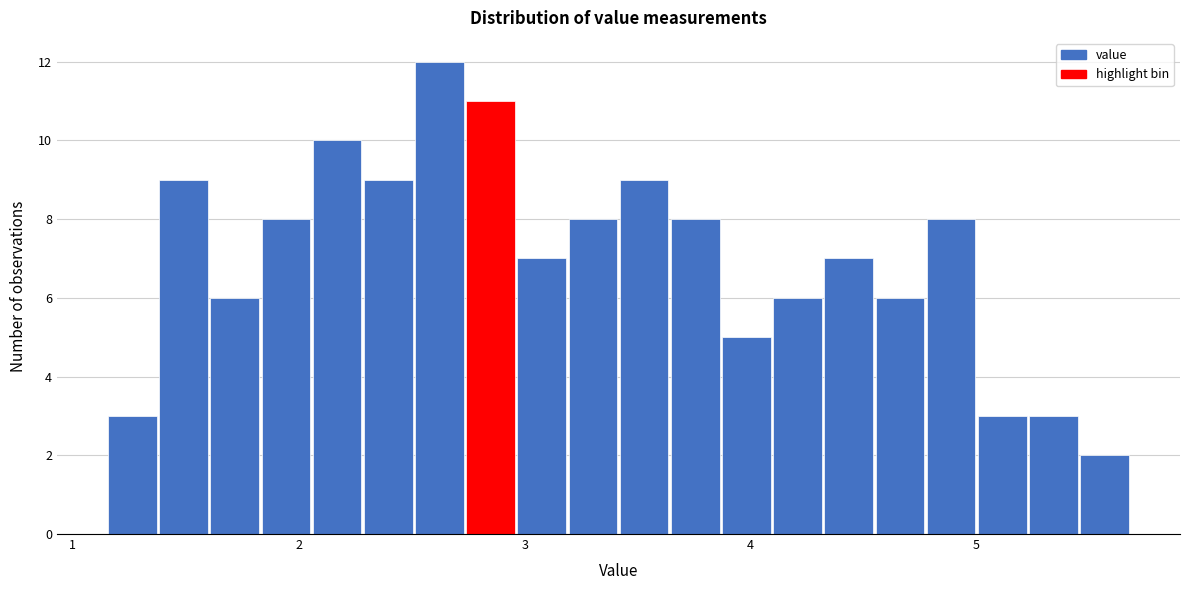

Read against the x-axis, roughly where is the centre of the tallest bar?

2.6